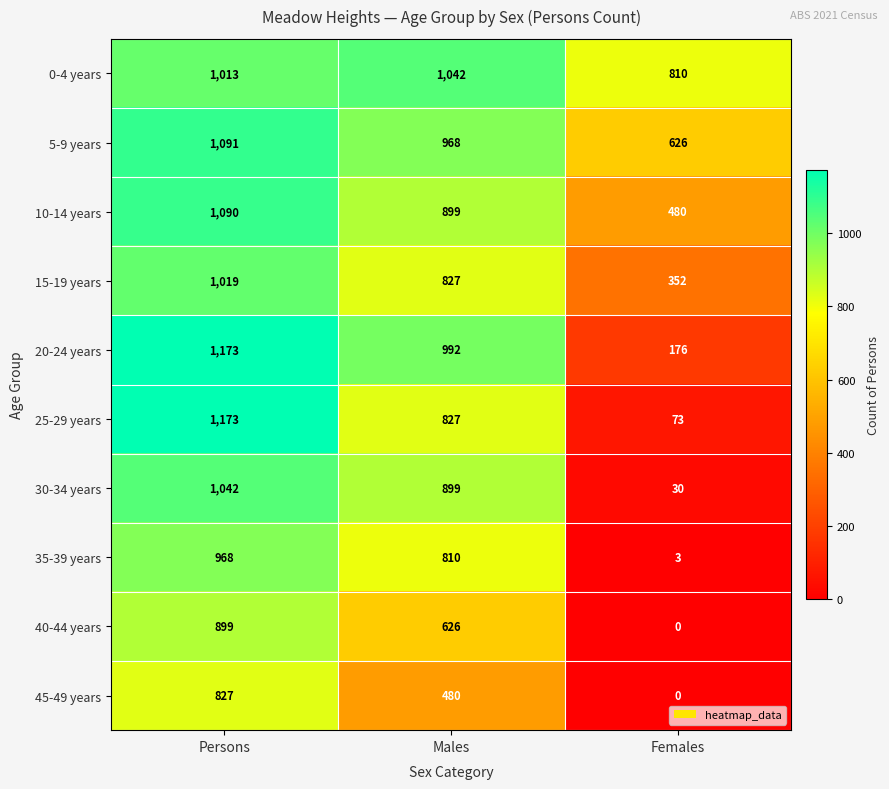

Reading right to left, extract all data points from this chart.

0-4 years: 810	1042	1013
5-9 years: 626	968	1091
10-14 years: 480	899	1090
15-19 years: 352	827	1019
20-24 years: 176	992	1173
25-29 years: 73	827	1173
30-34 years: 30	899	1042
35-39 years: 3	810	968
40-44 years: 0	626	899
45-49 years: 0	480	827